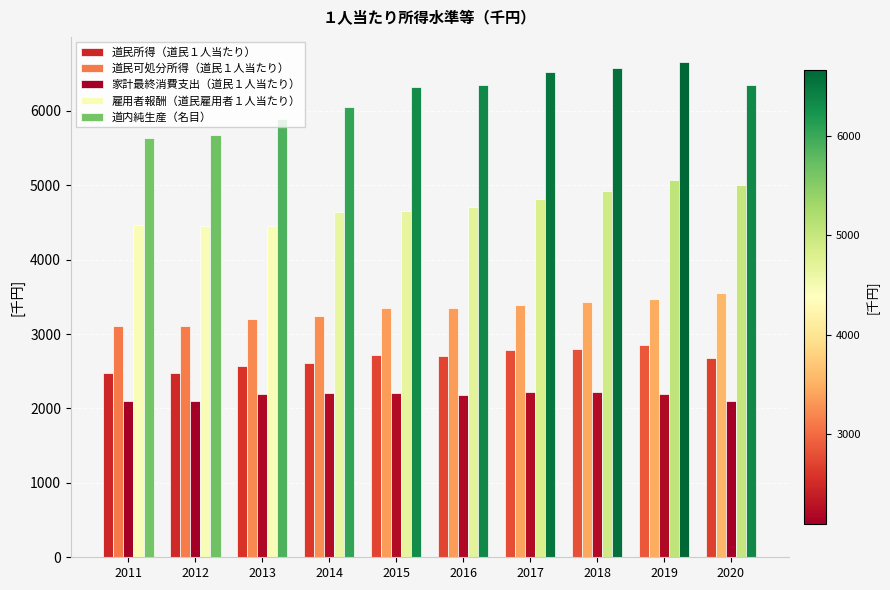

What is the maximum value shown in the chart?

6661